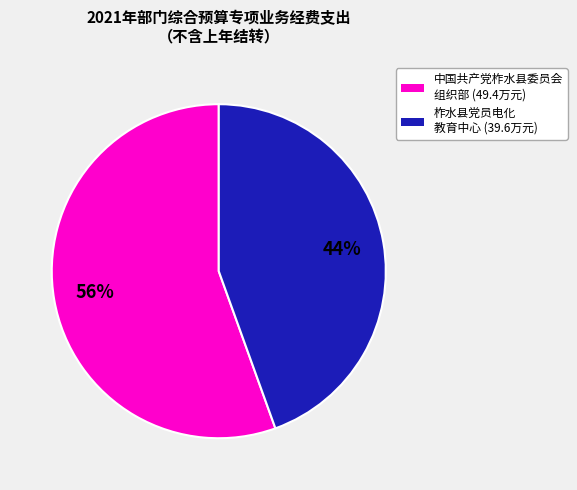

To the nearest percent, what is the average slice percentage?

50%